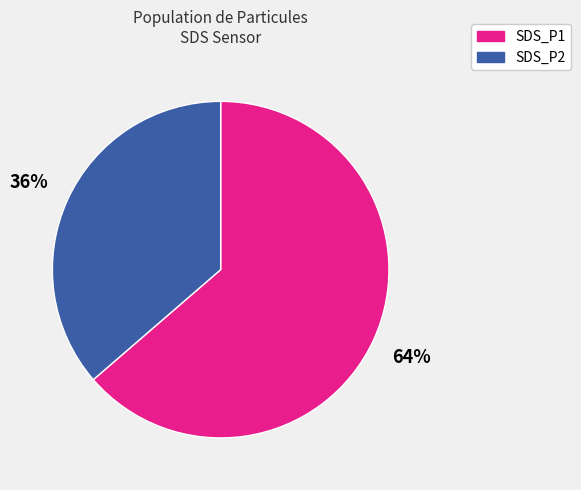

Rank the categories by value from highest to lowest.

SDS_P1, SDS_P2